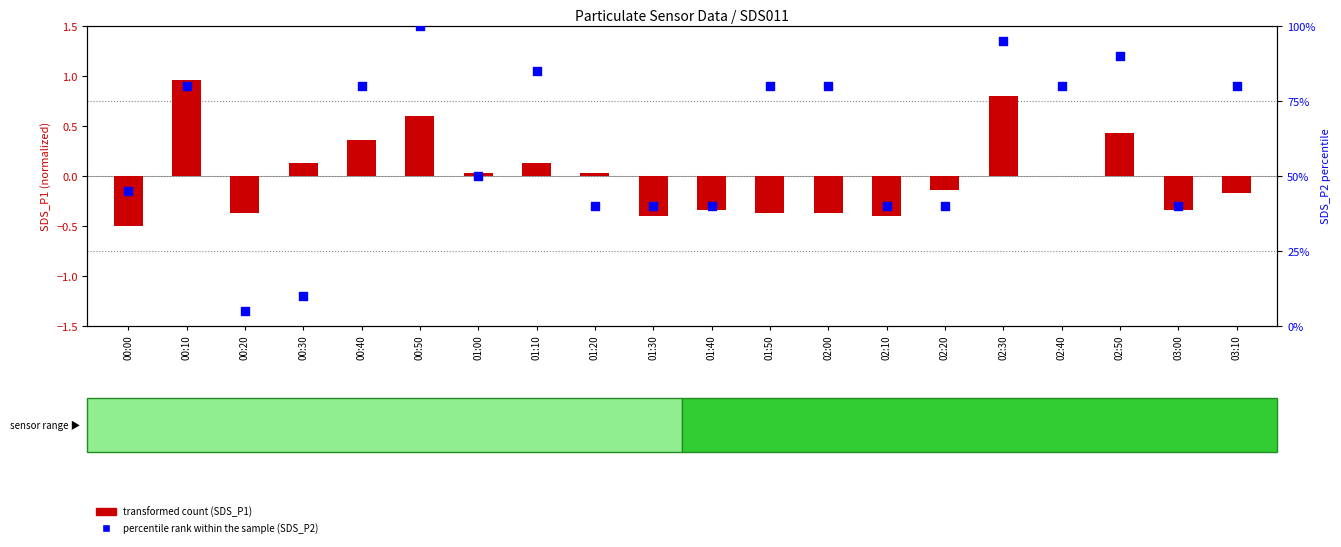

What are all the series names shown in the legend?

transformed count (SDS_P1), percentile rank within the sample (SDS_P2)